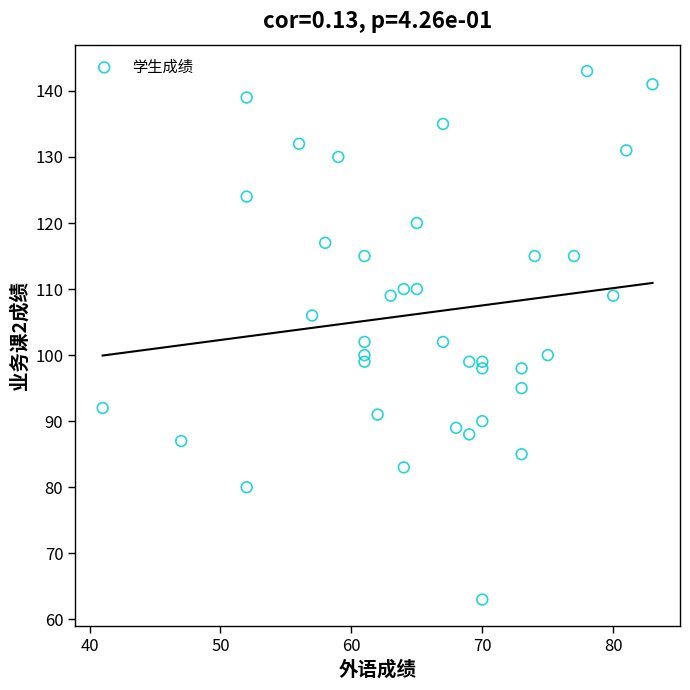

What is the range of X values (max minus min)?

42